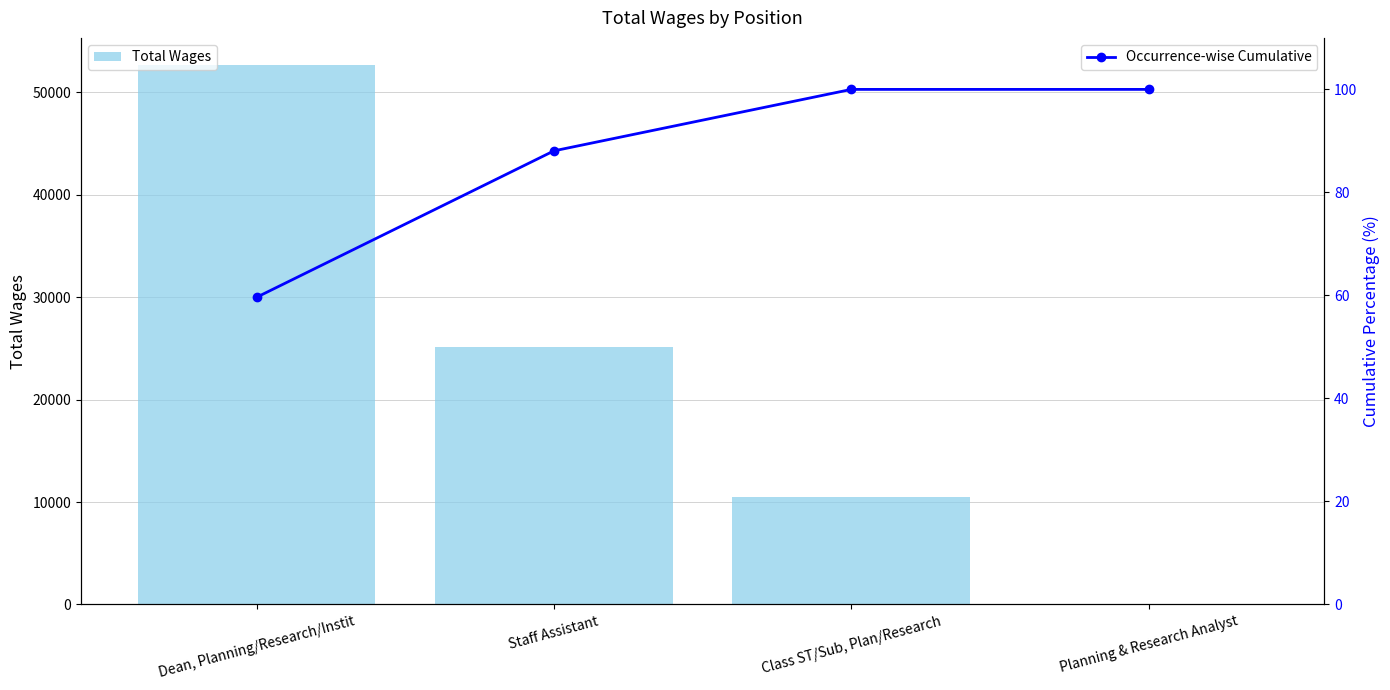

Rank the series by their average value, from lowest to highest.

Occurrence-wise Cumulative, Total Wages